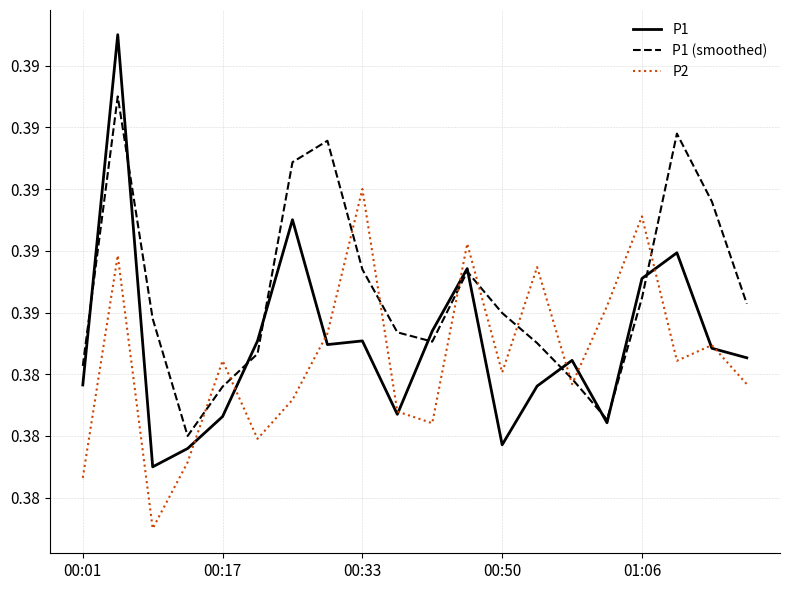

How many interior local valleys does the P2 series have?

6